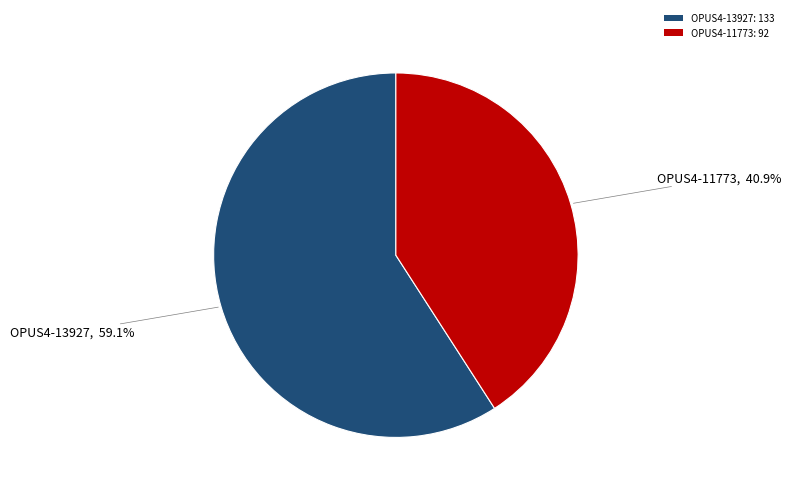

Rank the categories by value from highest to lowest.

OPUS4-13927, OPUS4-11773